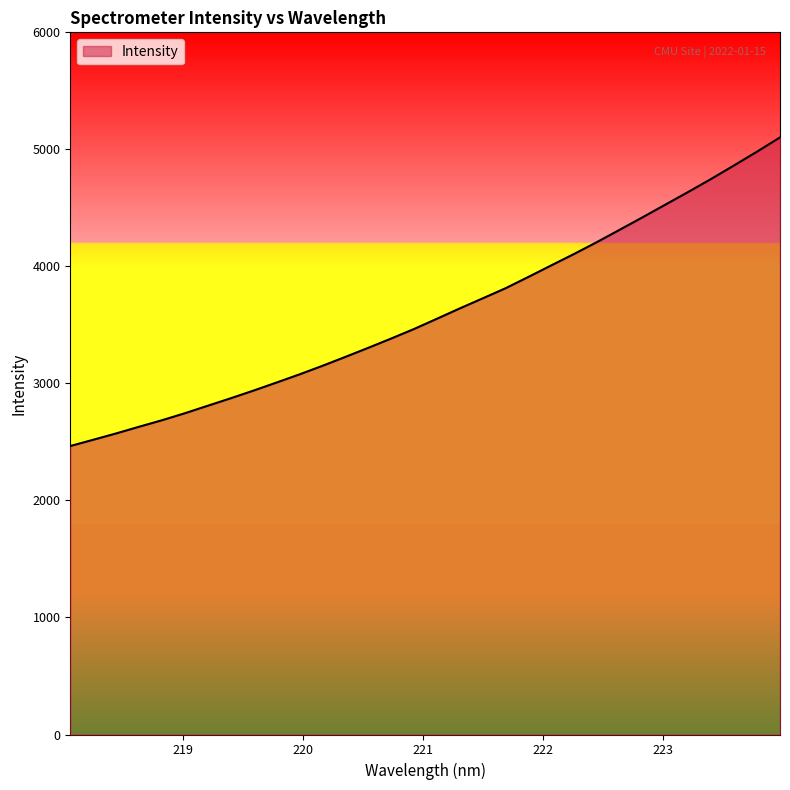

What is the maximum value shown in the chart?

5102.0